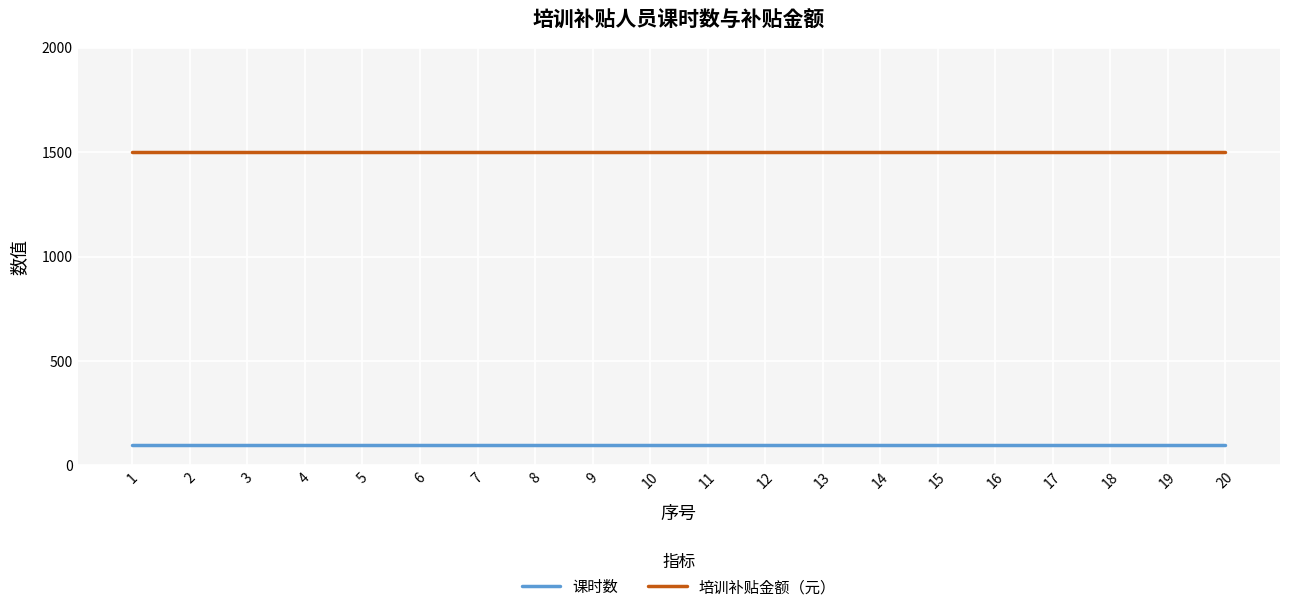

What is the spread (max minus min) of values at 18?

1404